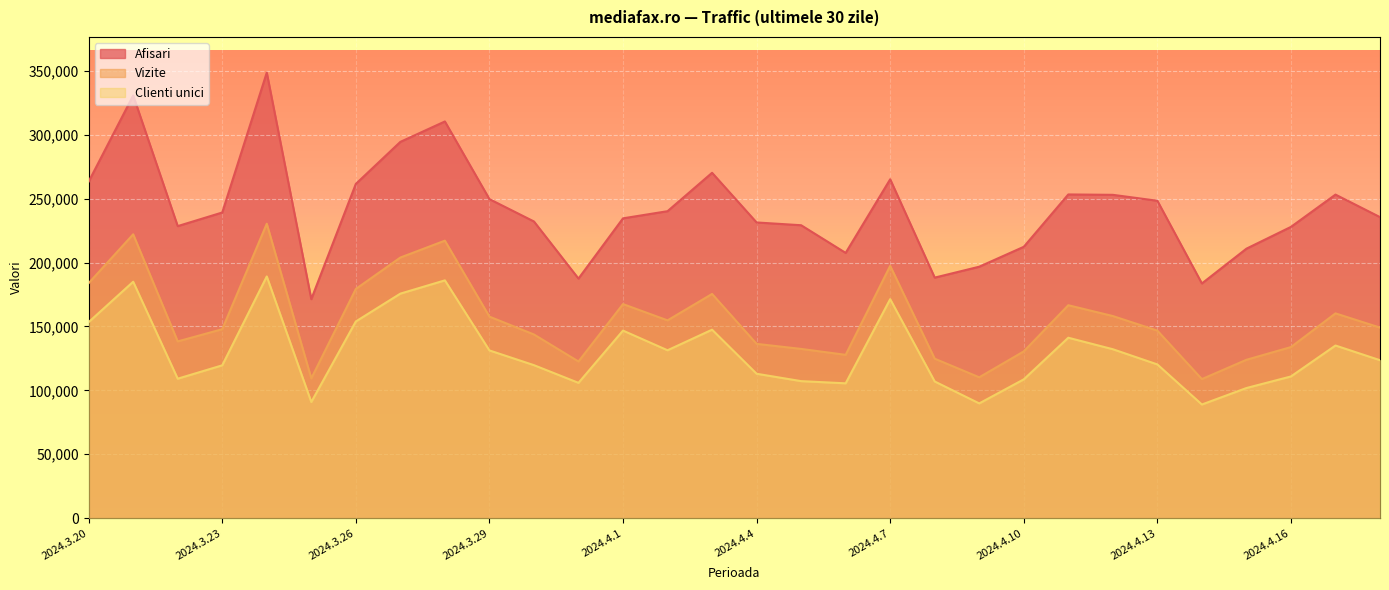

In Afisari, how many points are lower than both neighbors (excluding endpoints)?

6